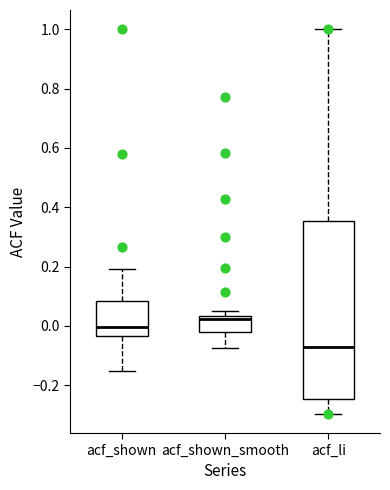

Reading left to right, transcribe this box plot: for each box, give where its median line is, the range the box spans, and where its two whiskers end, as read against the y-axis. The values are not printed on the chart, so give them approximately, as read against the axis.

acf_shown: median 0.00, box -0.04 to 0.08, whiskers -0.16 to 0.20
acf_shown_smooth: median 0.02, box -0.02 to 0.04, whiskers -0.08 to 0.06
acf_li: median -0.08, box -0.24 to 0.36, whiskers -0.30 to 1.00